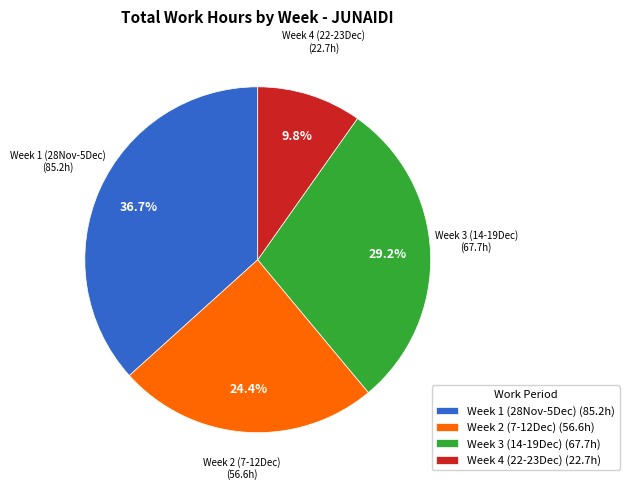

Approximately how many times larger is the value at Week 4 (22-23Dec) (22.7h) compared to Week 3 (14-19Dec) (67.7h)?

0.3